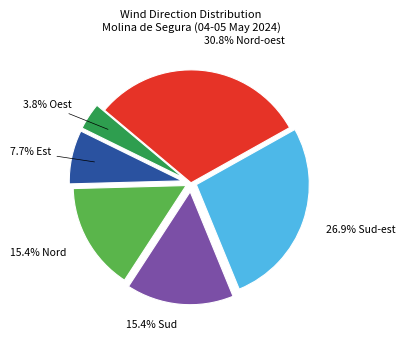

To the nearest percent, what is the average slice percentage?

17%